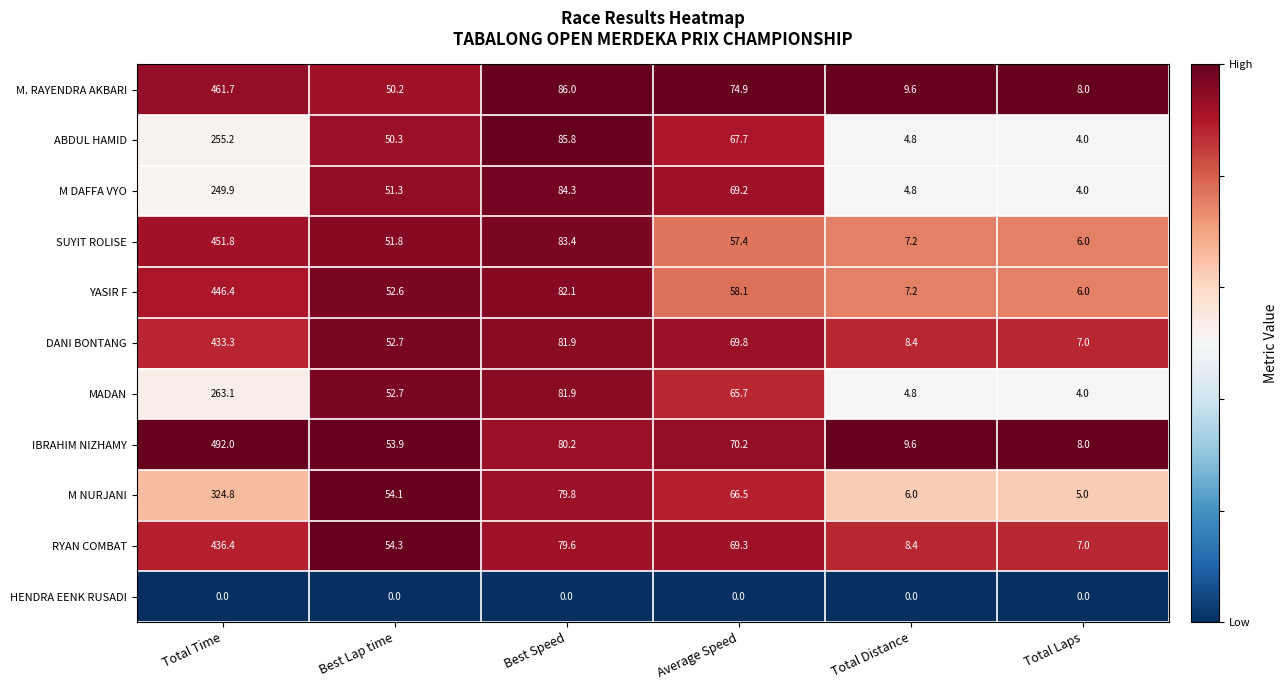

What is the difference between the IBRAHIM NIZHAMY values at Total Distance and Total Time?

482.4